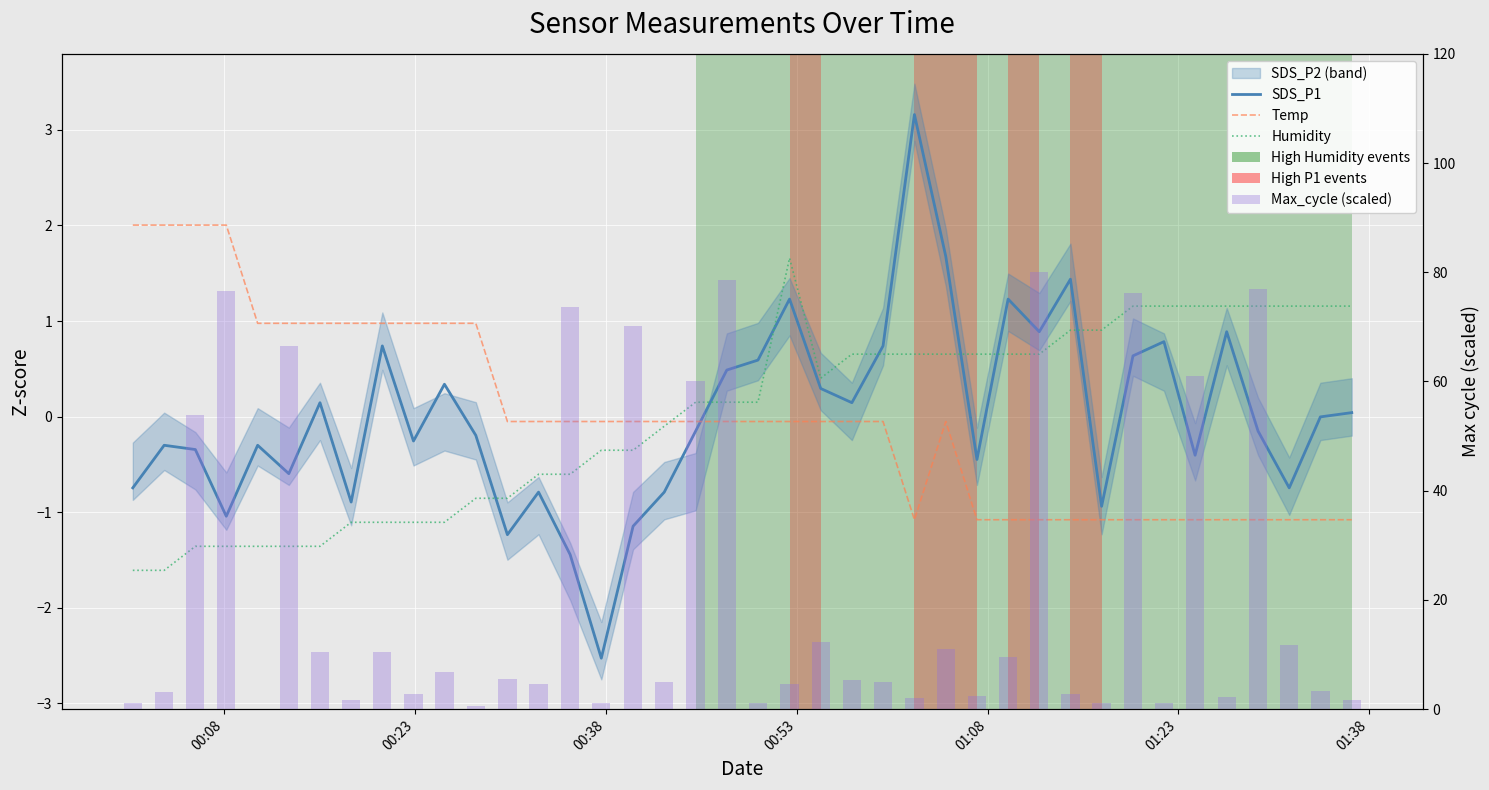

What is the minimum value for SDS_P1?

-2.5